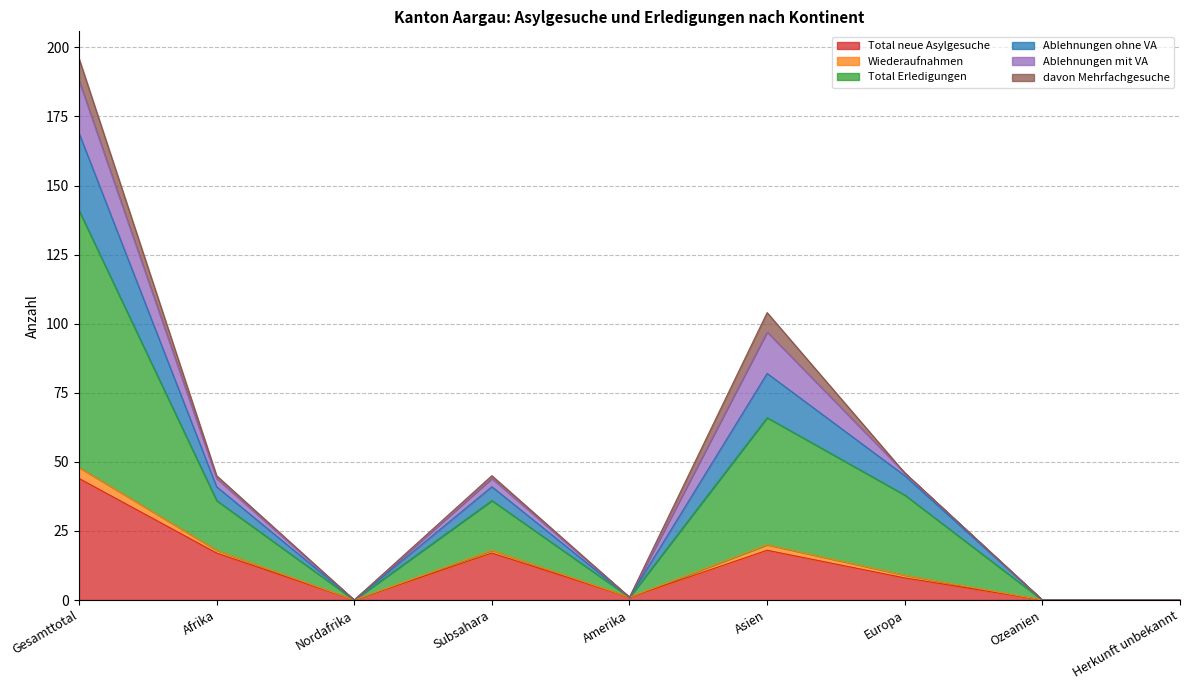

What are all the series names shown in the legend?

Total neue Asylgesuche, Wiederaufnahmen, Total Erledigungen, Ablehnungen ohne VA, Ablehnungen mit VA, davon Mehrfachgesuche